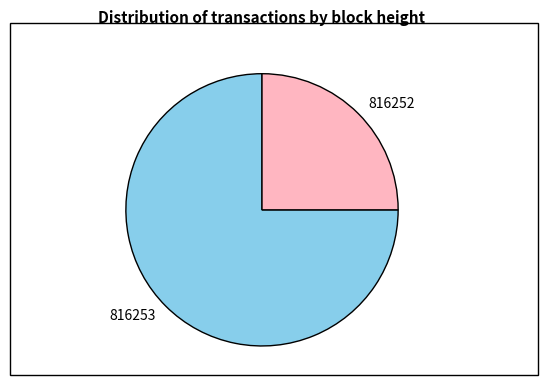

How many segments does this pie chart have?

2